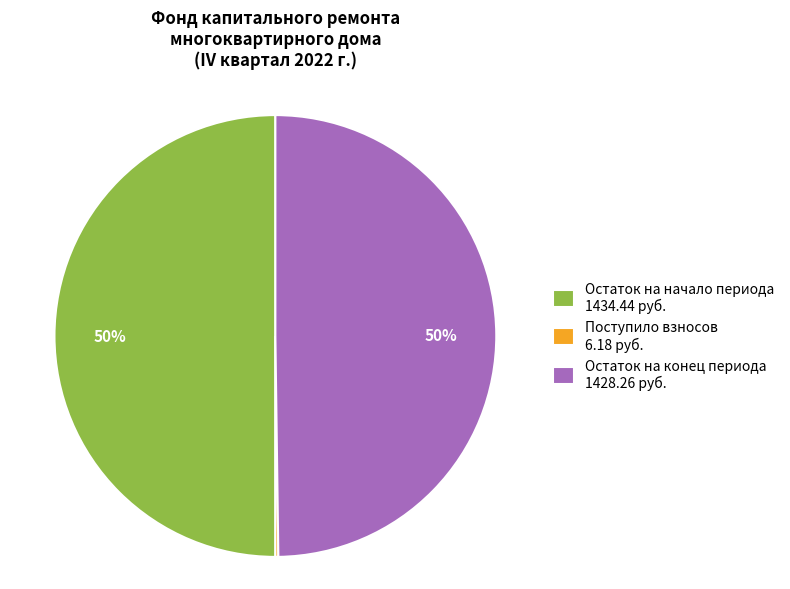

The Остаток на начало периода 1434.44 руб. slice represents 37% of the pie. True or false?

False